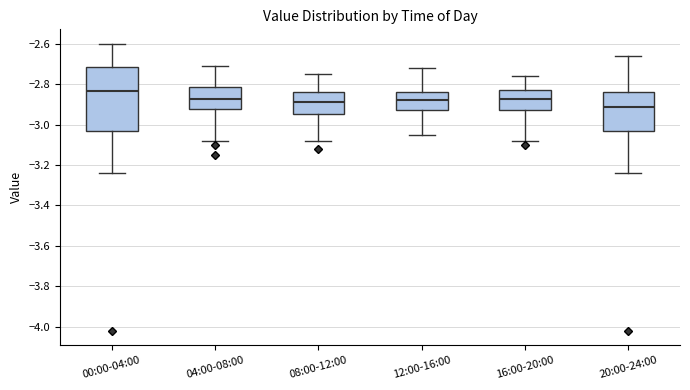

Where is the upper edge of the box for 04:00-08:00 on the y-axis? The values are not printed on the chart, so give them approximately, as read against the axis.

-2.82